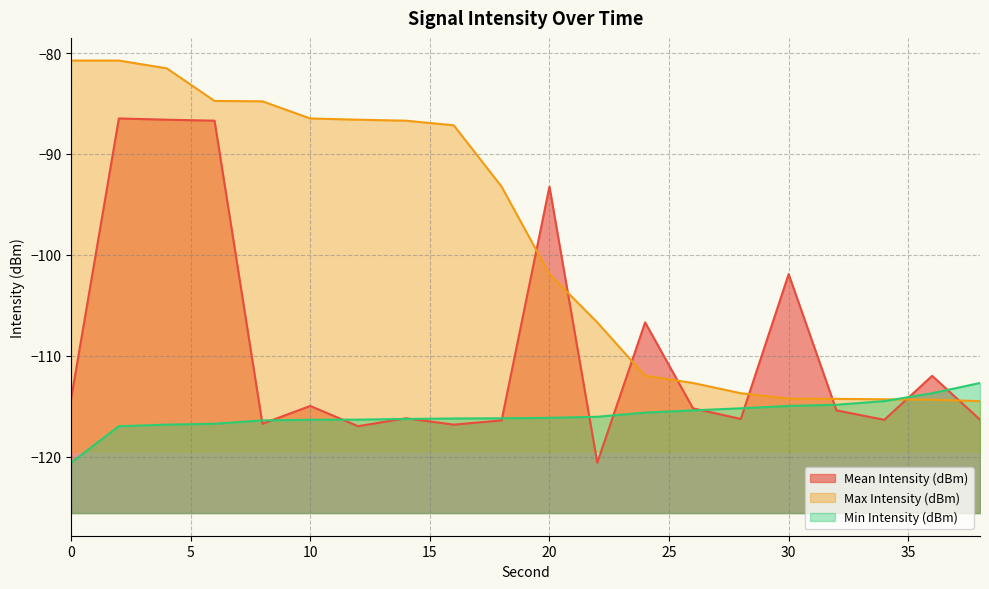

Reading left to right, transcribe all the data shown in this chart.

Mean Intensity (dBm): -114.3	-86.5	-86.6	-86.7	-116.7	-115.0	-117.0	-116.2	-116.8	-116.4	-93.2	-120.6	-106.7	-115.2	-116.3	-101.9	-115.4	-116.4	-112.0	-116.3
Max Intensity (dBm): -80.7	-80.7	-81.5	-84.7	-84.8	-86.5	-86.6	-86.7	-87.2	-93.2	-101.9	-106.7	-112.0	-112.7	-113.7	-114.3	-114.3	-114.3	-114.4	-114.5
Min Intensity (dBm): -120.6	-117.0	-116.8	-116.7	-116.4	-116.4	-116.3	-116.3	-116.2	-116.2	-116.2	-116.1	-115.6	-115.4	-115.2	-115.0	-114.9	-114.5	-113.7	-112.7